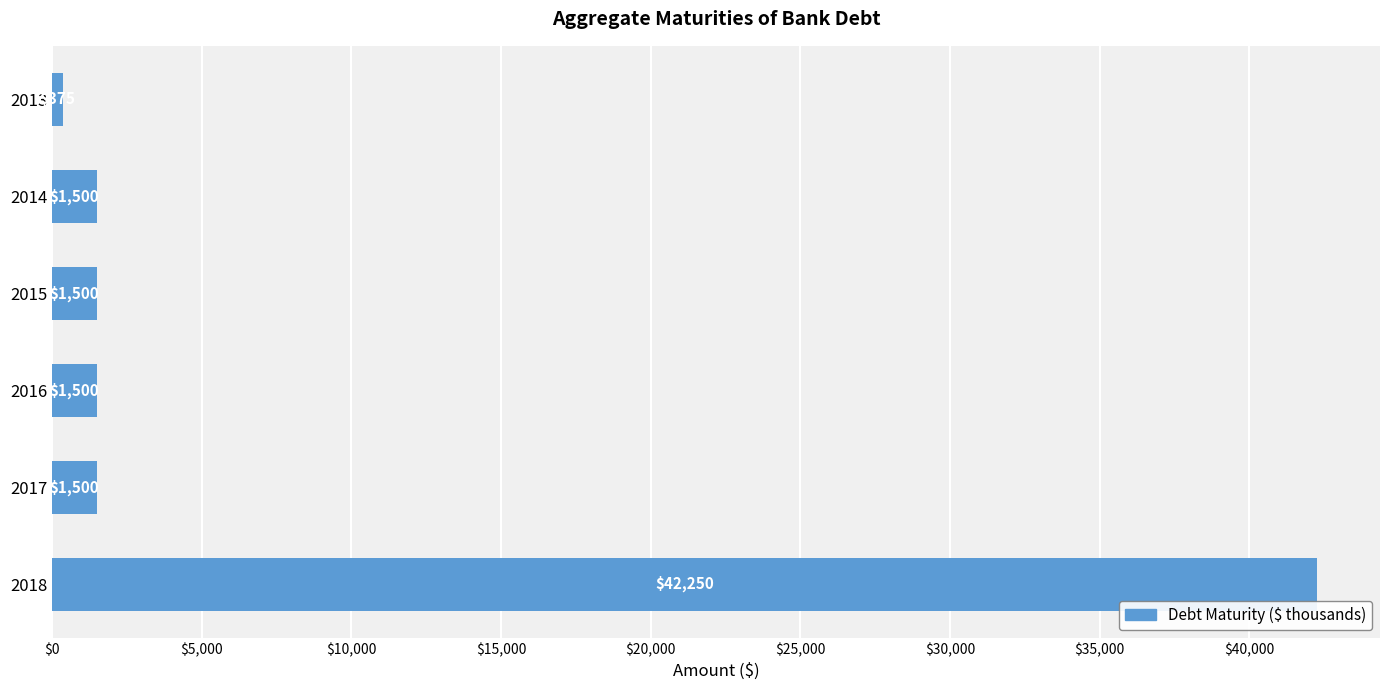

Between 2017 and 2018, which is larger?

2018